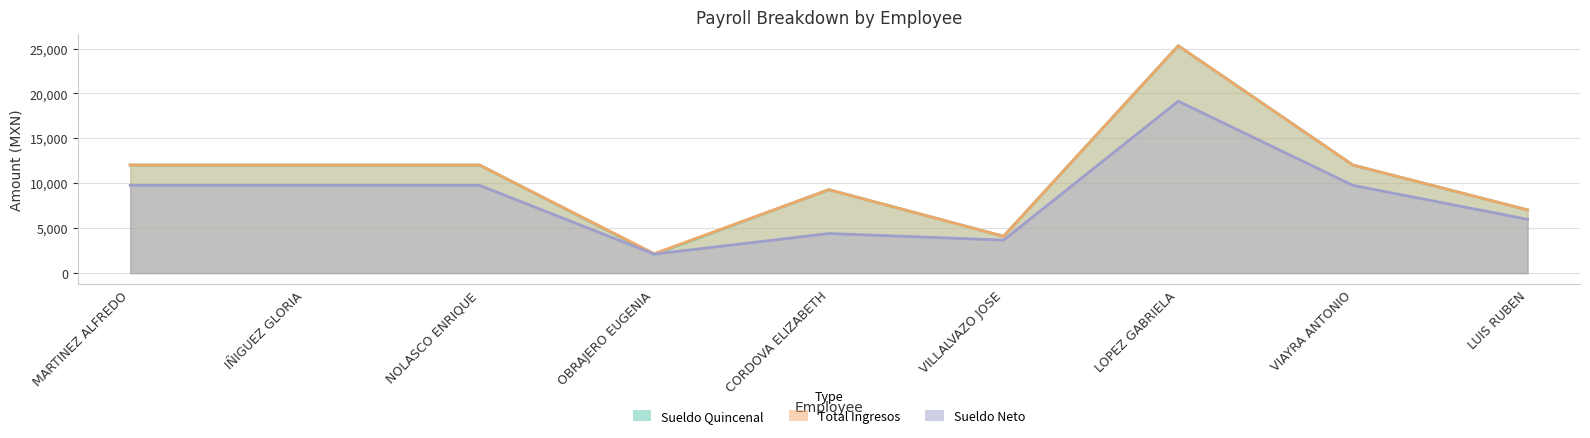

Which series has the largest range (max minus min)?

Sueldo Quincenal